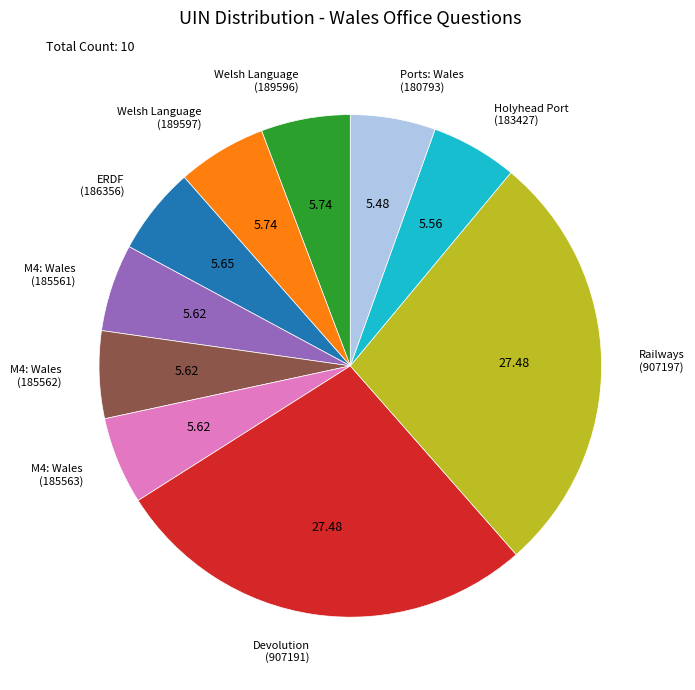

Approximately how many times larger is the value at M4: Wales (185562) compared to M4: Wales (185563)?

1.0